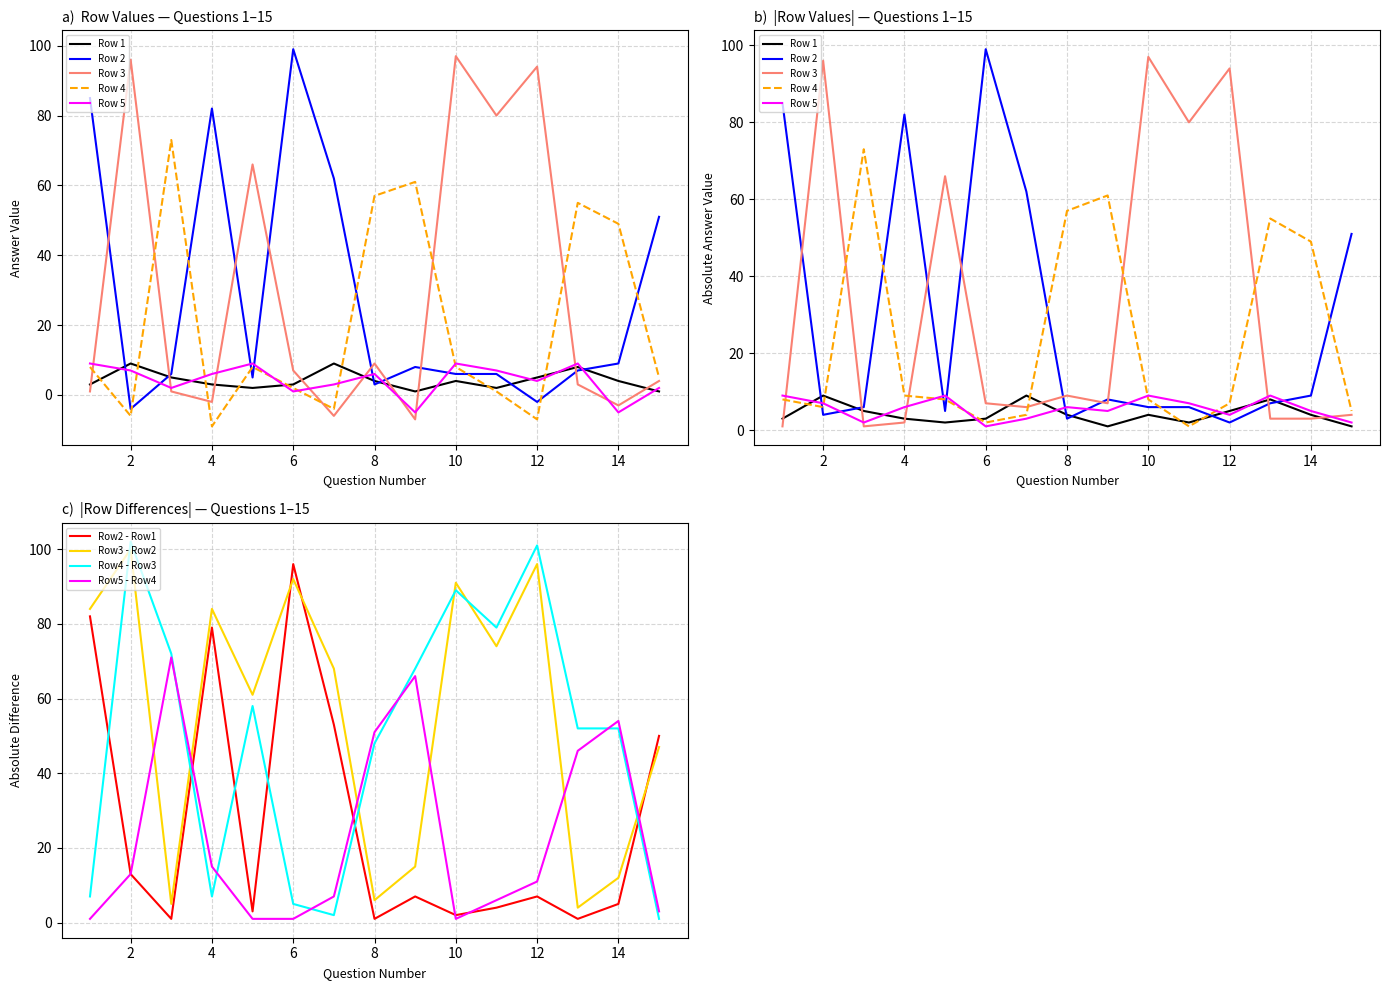

In Row 1, how many points are higher than both neighbors (excluding endpoints)?

4